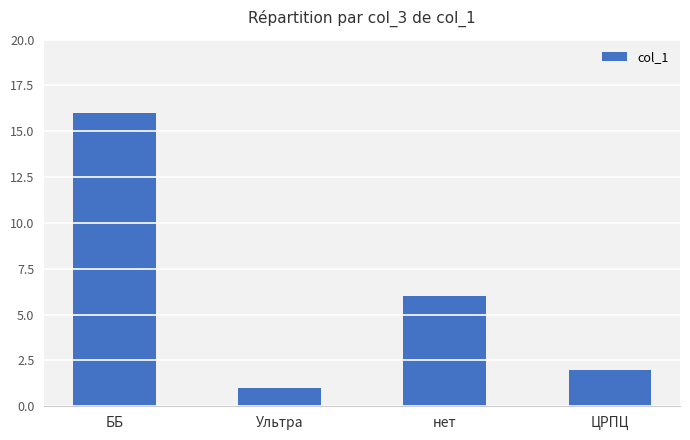

How many bars are there in total?

4